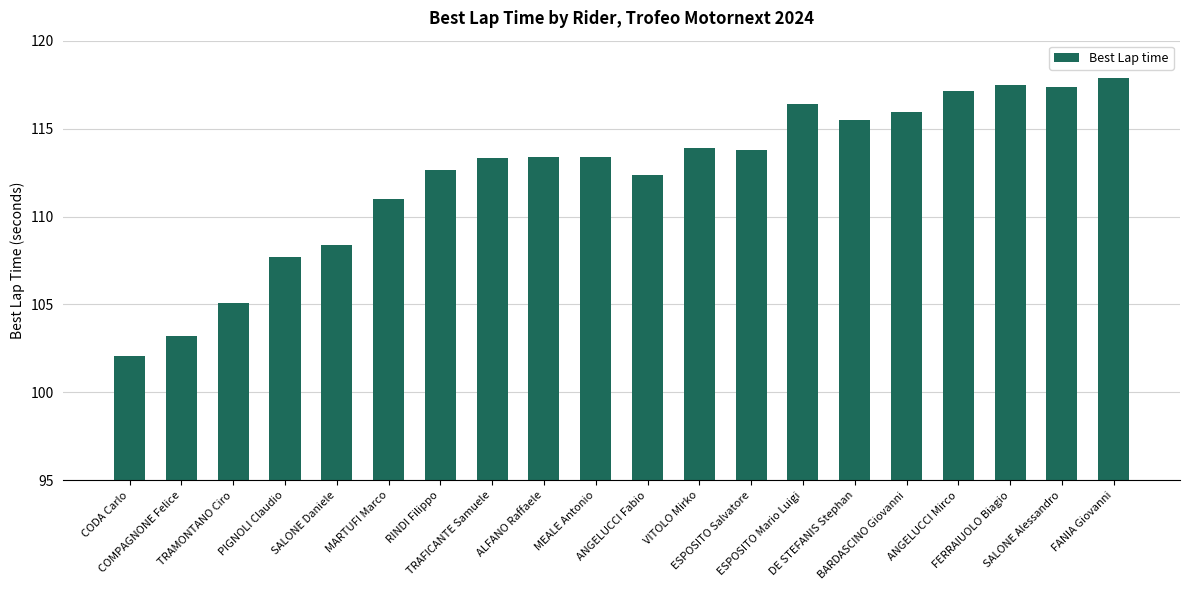

What is the greatest value displayed?

117.9